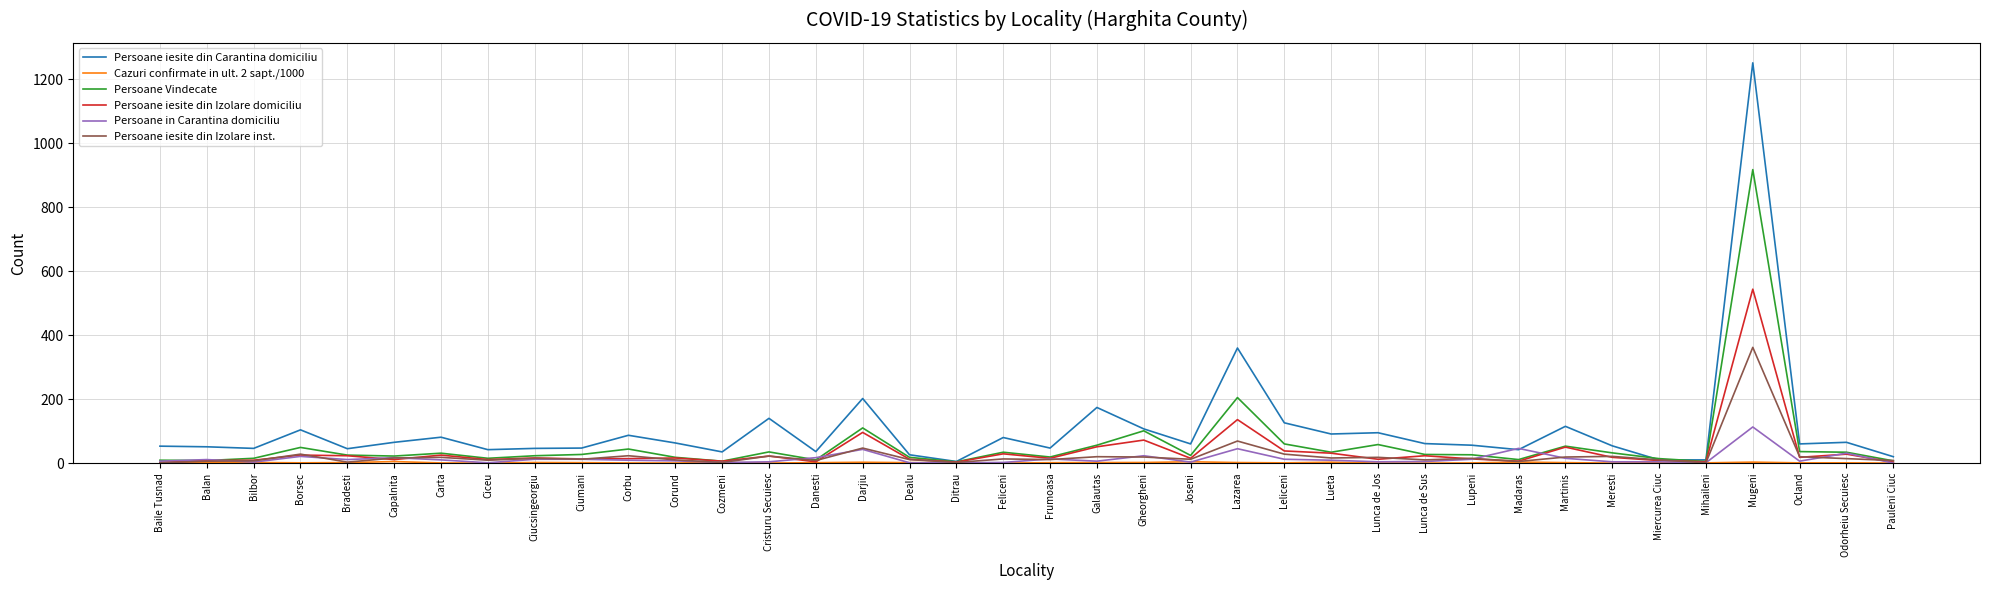

What is the highest value of the Persoane in Carantina domiciliu series?

113.0